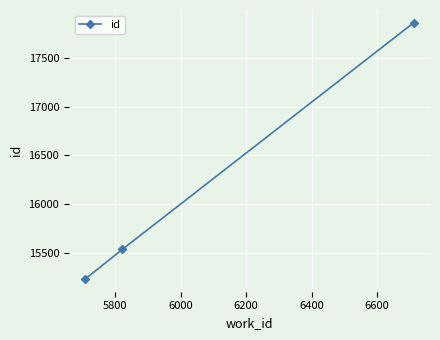

What is the value of the 3rd point from the left?

17858